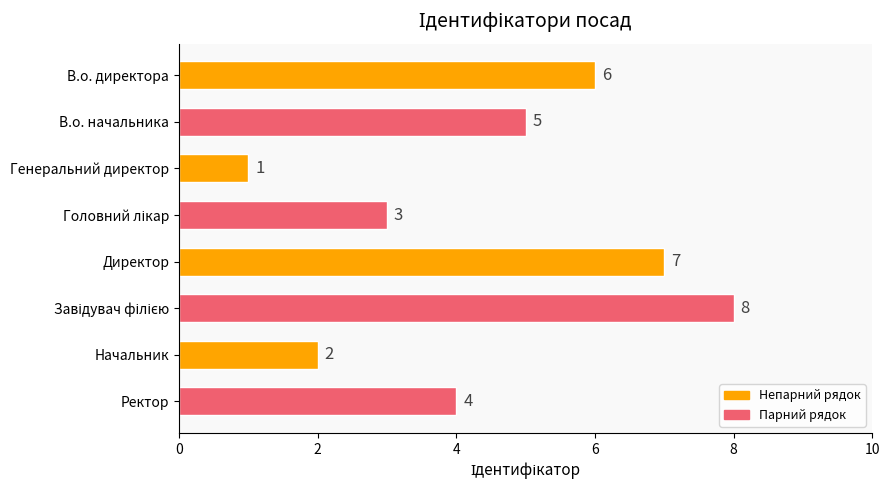

Count the values in the range 3 to 7.

5